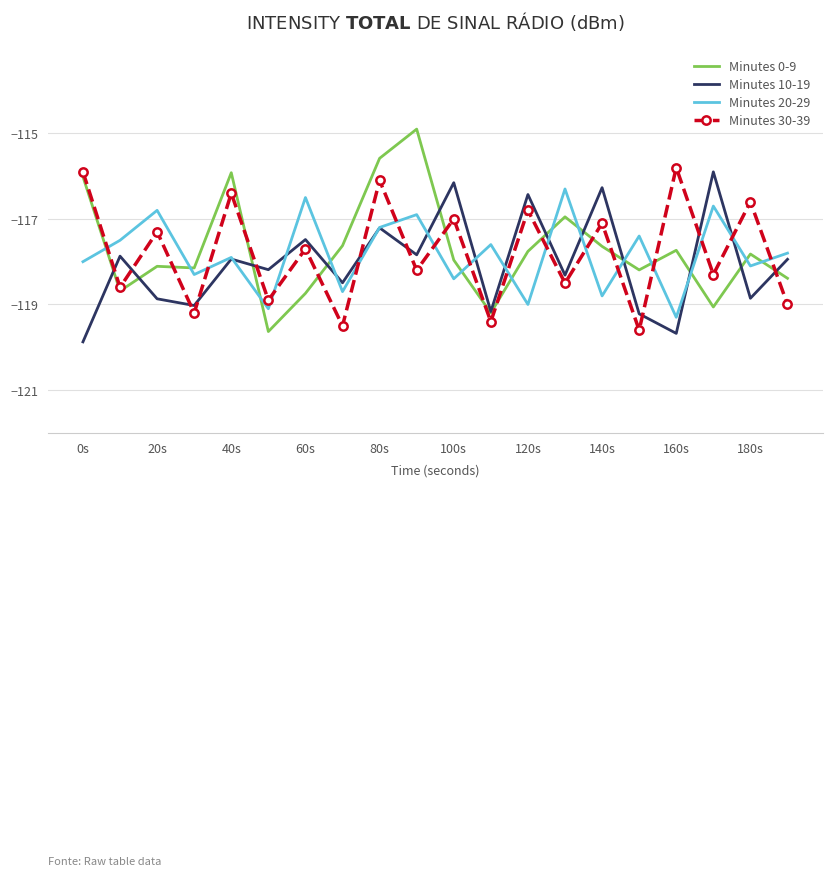

Which series has the largest range (max minus min)?

Minutes 0-9